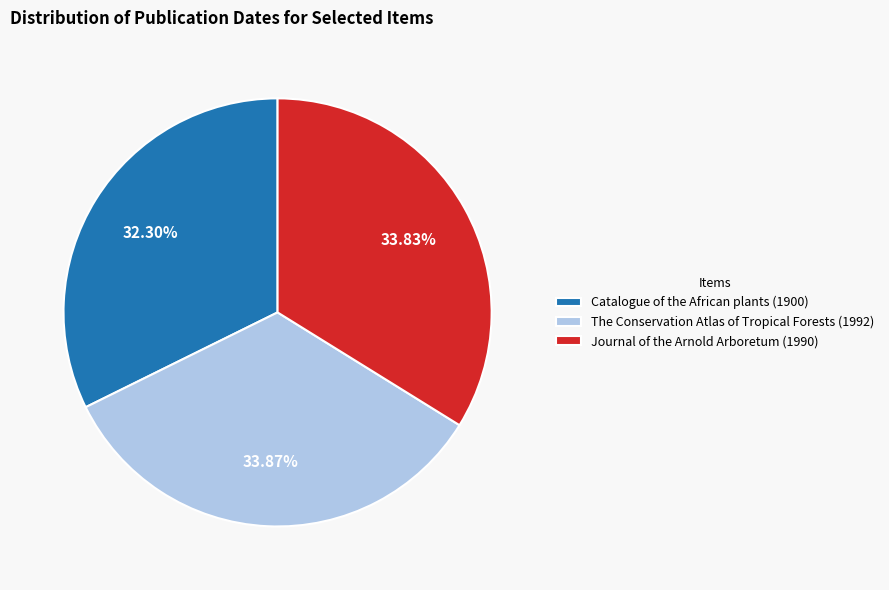

Which has a higher value, Catalogue of the African plants (1900) or Journal of the Arnold Arboretum (1990)?

Journal of the Arnold Arboretum (1990)